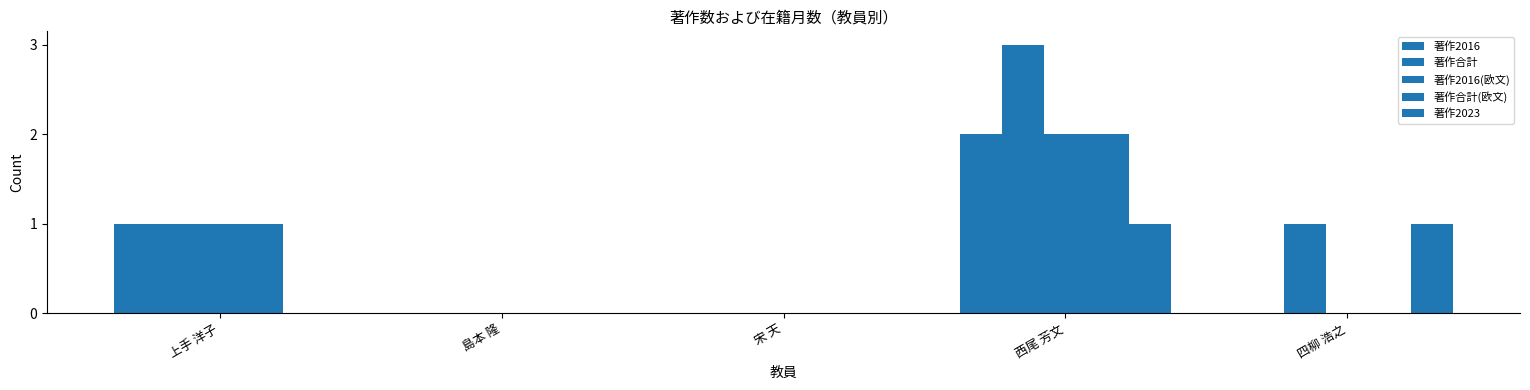

How many groups of bars are there?

5